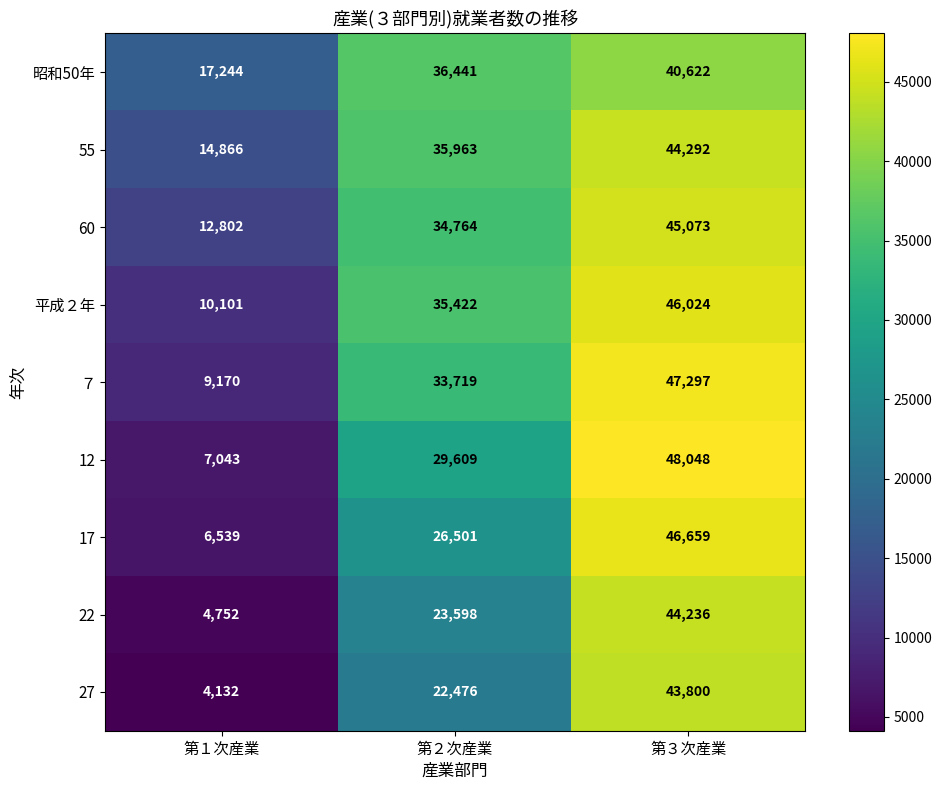

The value of 17 at 第１次産業 is 2588. True or false?

False